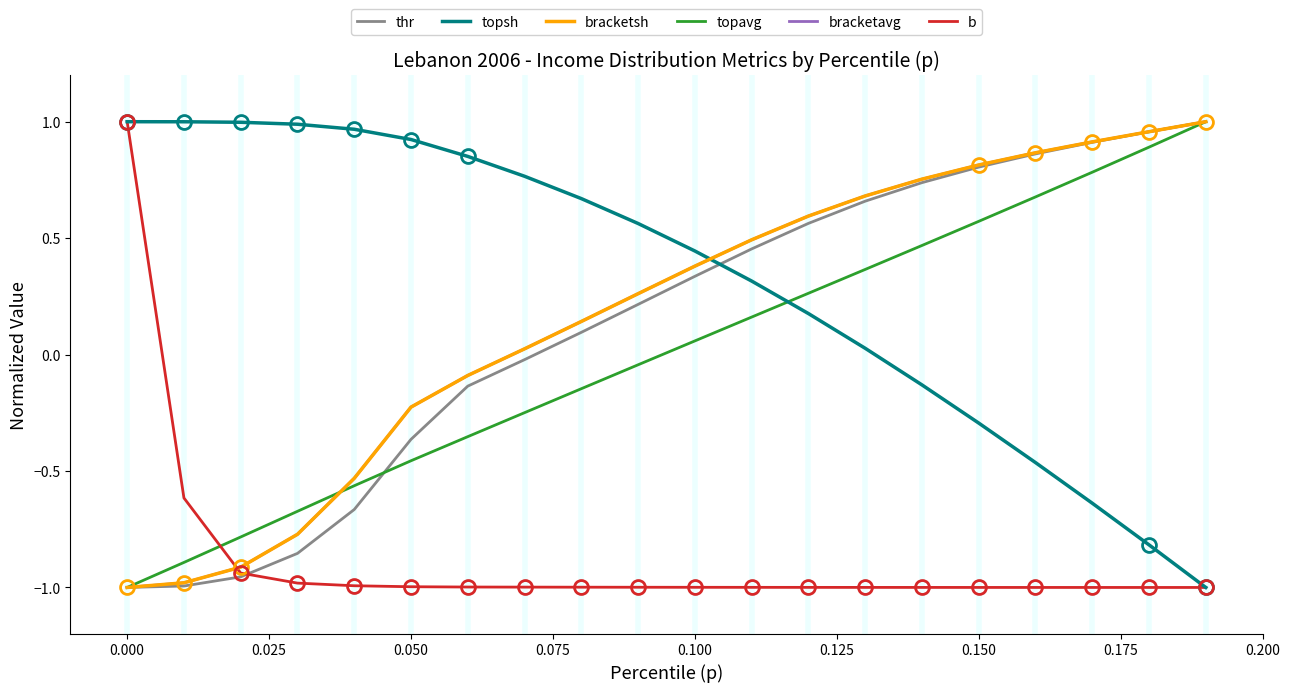

Does the chart have visible grid lines?

No